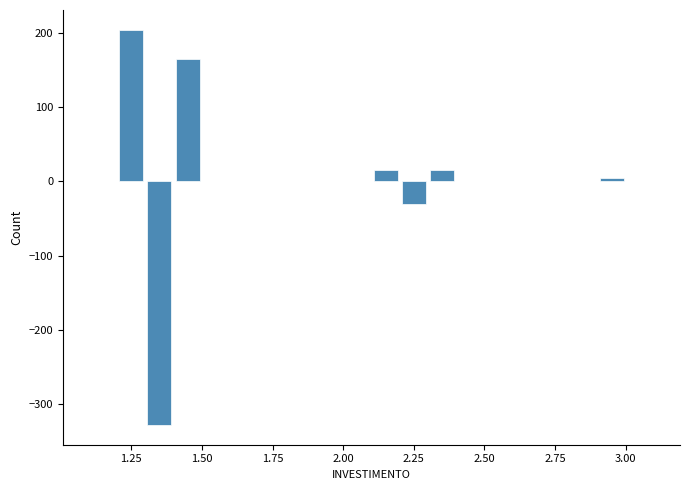

Read against the x-axis, roughly where is the centre of the tallest bar?

1.25